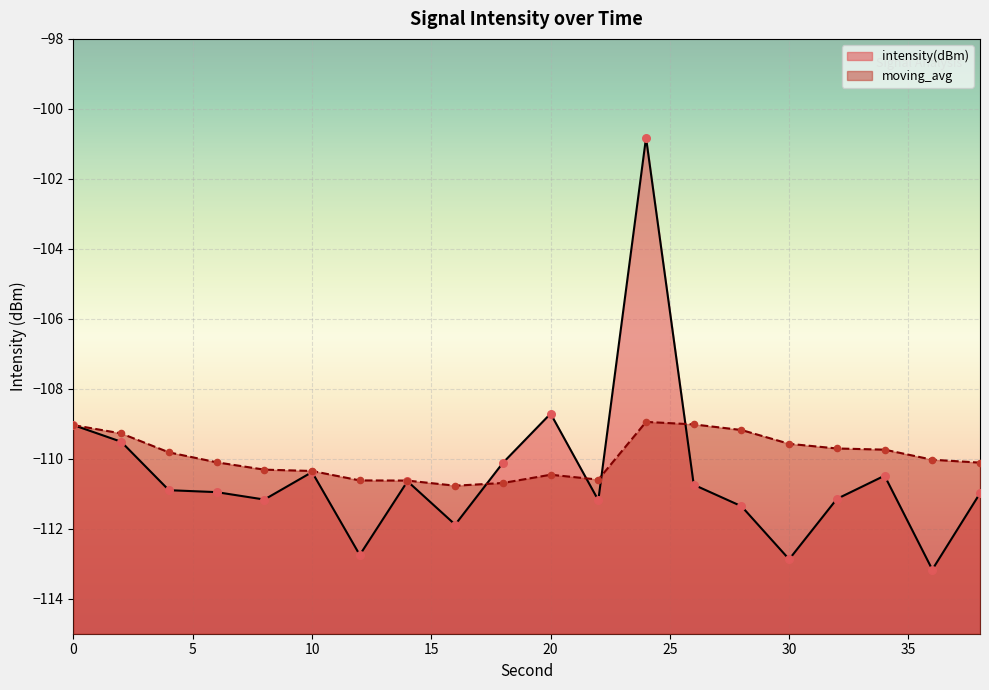

At which category is the sum across all series the highest?

24